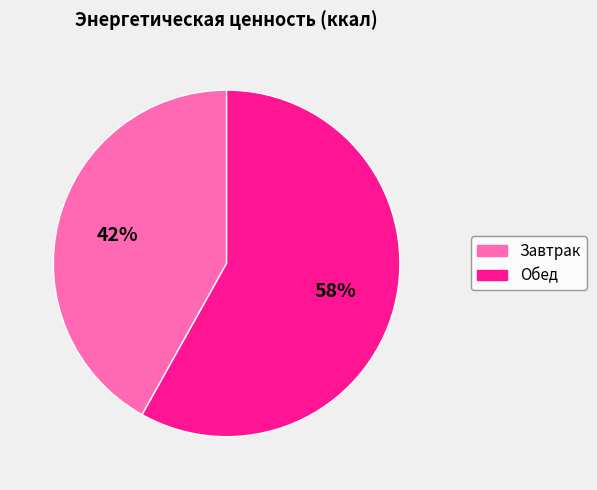

Which slice is the largest?

Обед